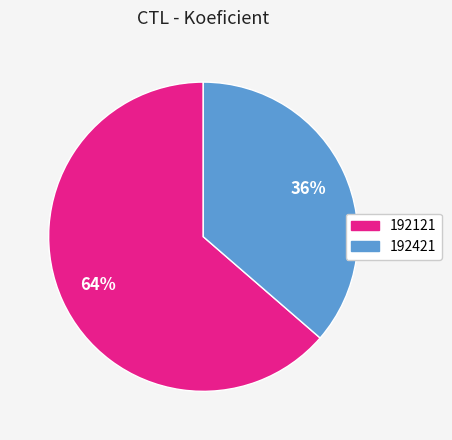

To the nearest percent, what is the average slice percentage?

50%